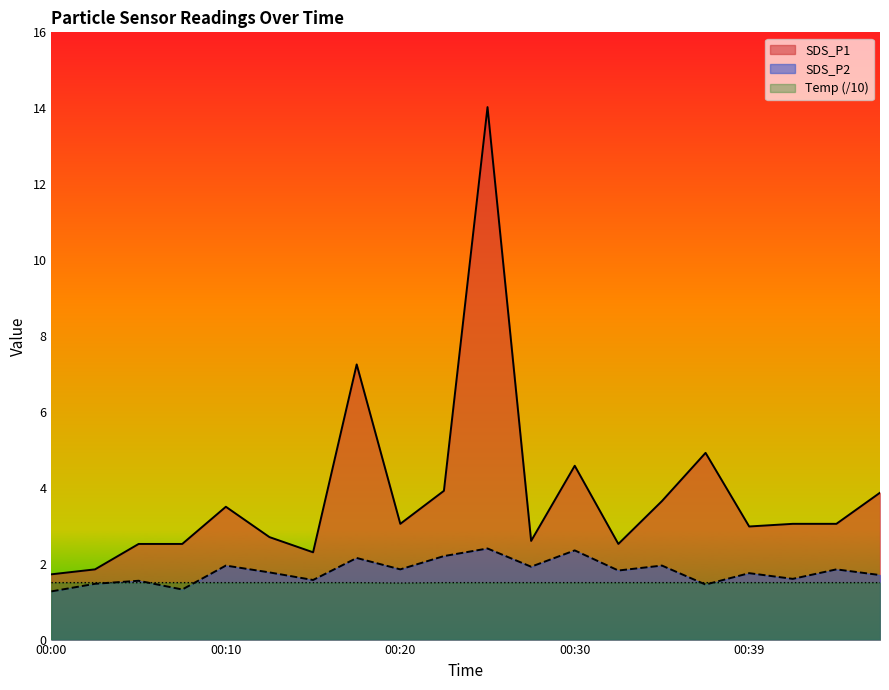

List the series in order of their peak value, highest first.

SDS_P1, SDS_P2, Temp (/10)